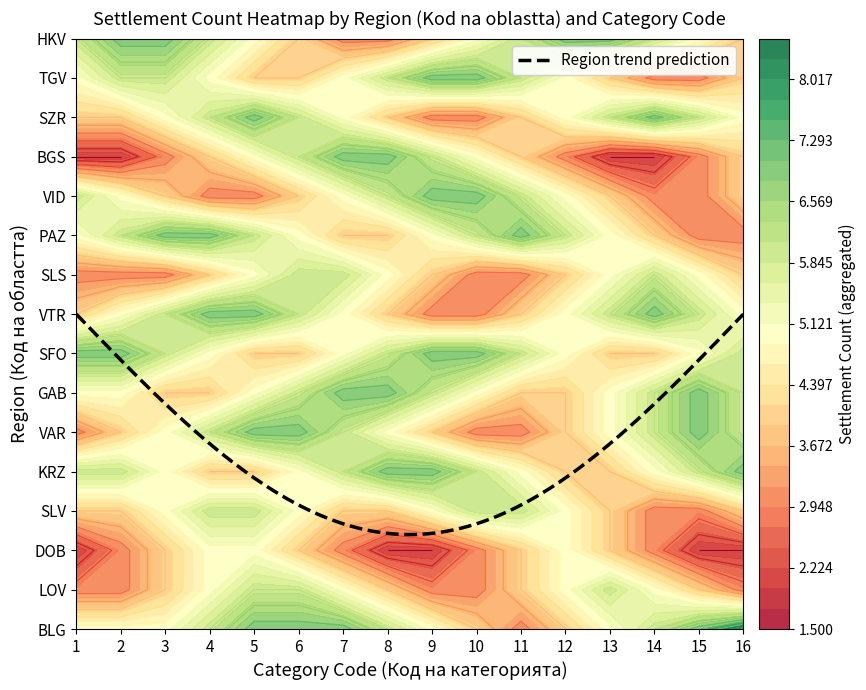

Is the value of BGS at 10 greater than the value of VID at 12?

No